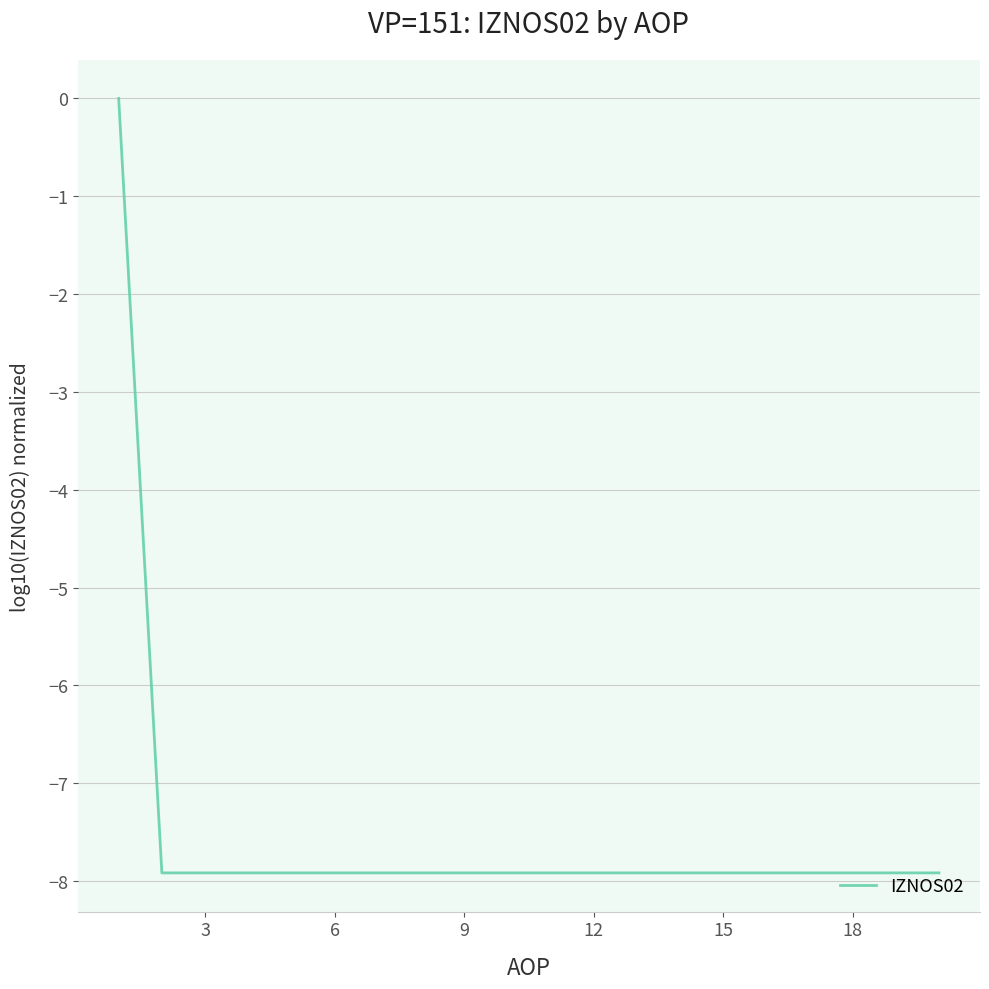

What is the smallest value displayed?

-7.9